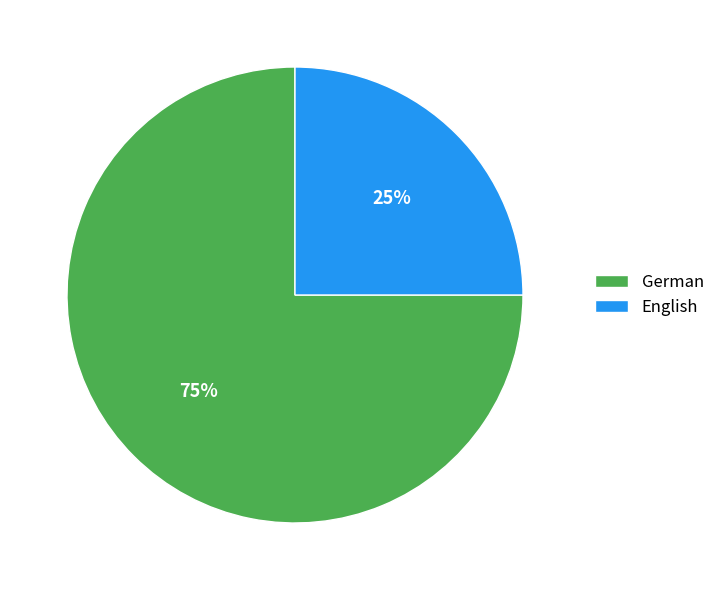

True or false: German accounts for 75% of the total.

True